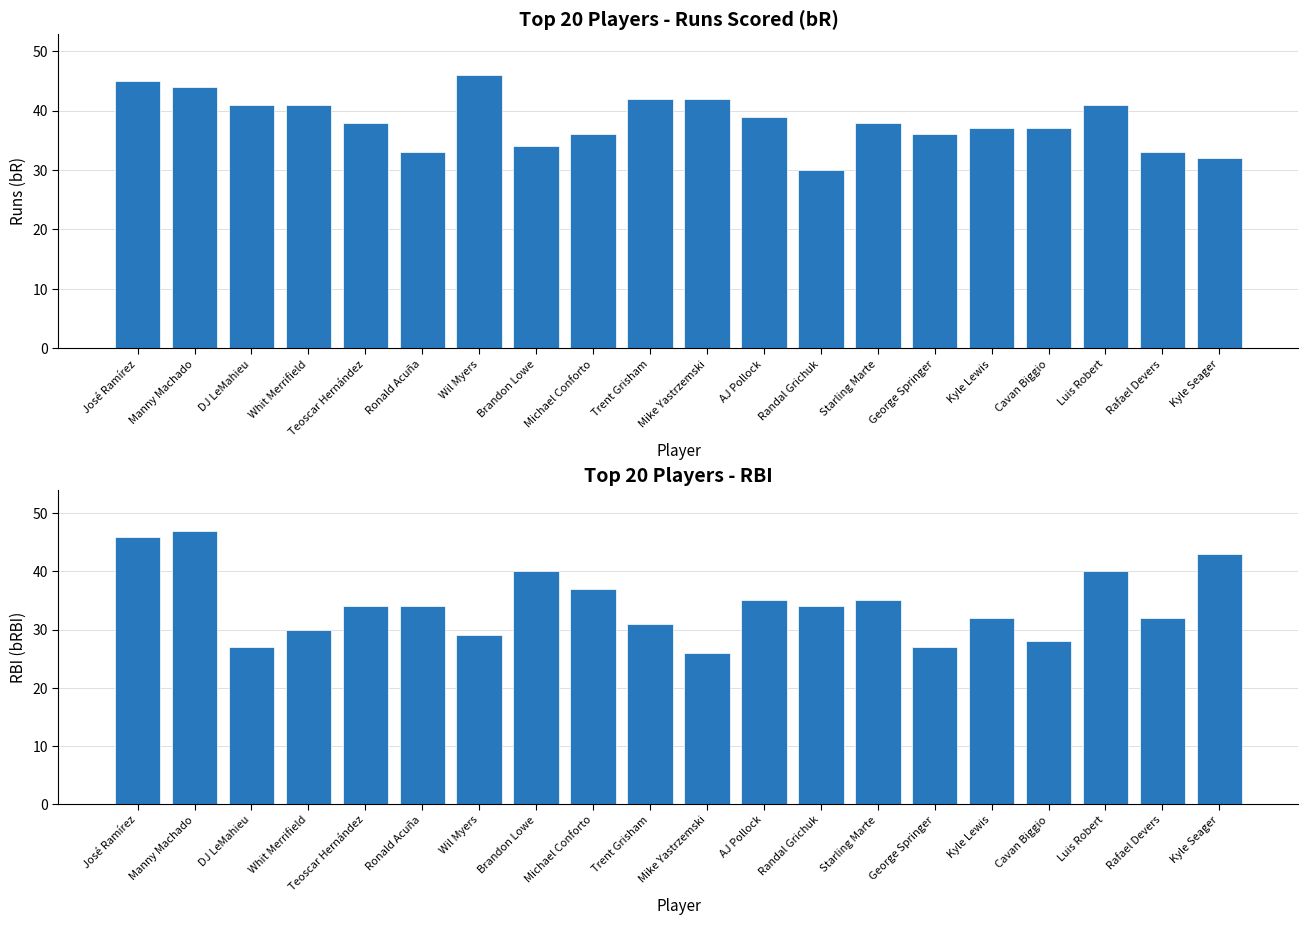

Is the value of Runs (bR) at Cavan Biggio greater than the value of RBI (bRBI) at Brandon Lowe?

No